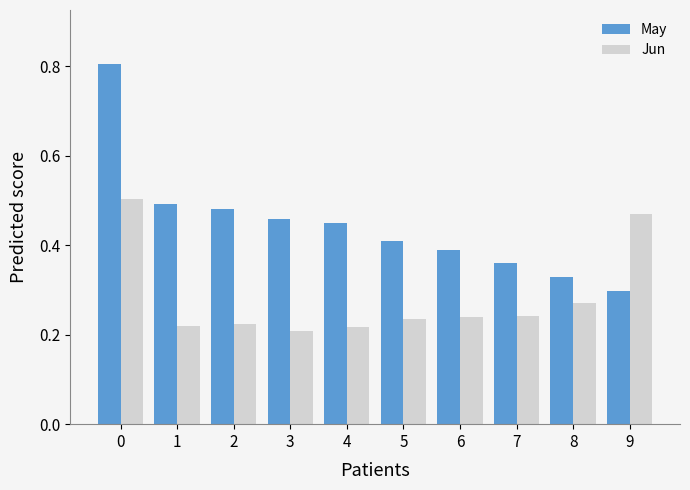

Count the May values in the range 0 to 1.

10